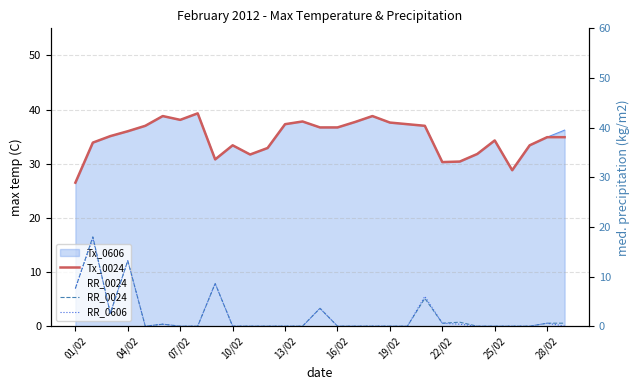

Between 13/02 and 22/02, which series saw the biggest shift?

Tx_0024